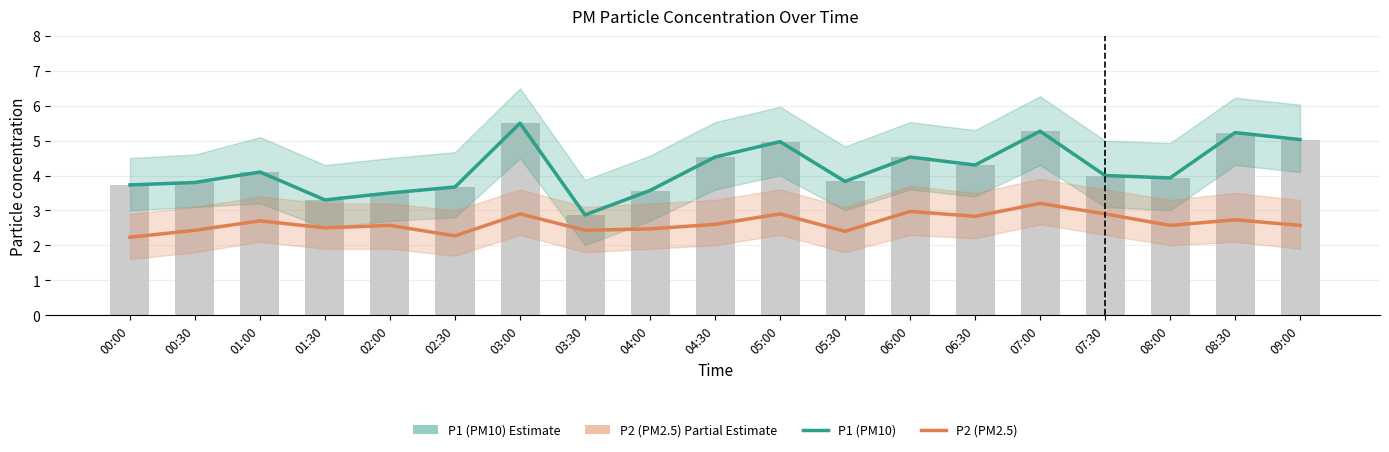

At which category is the sum across all series the highest?

07:00